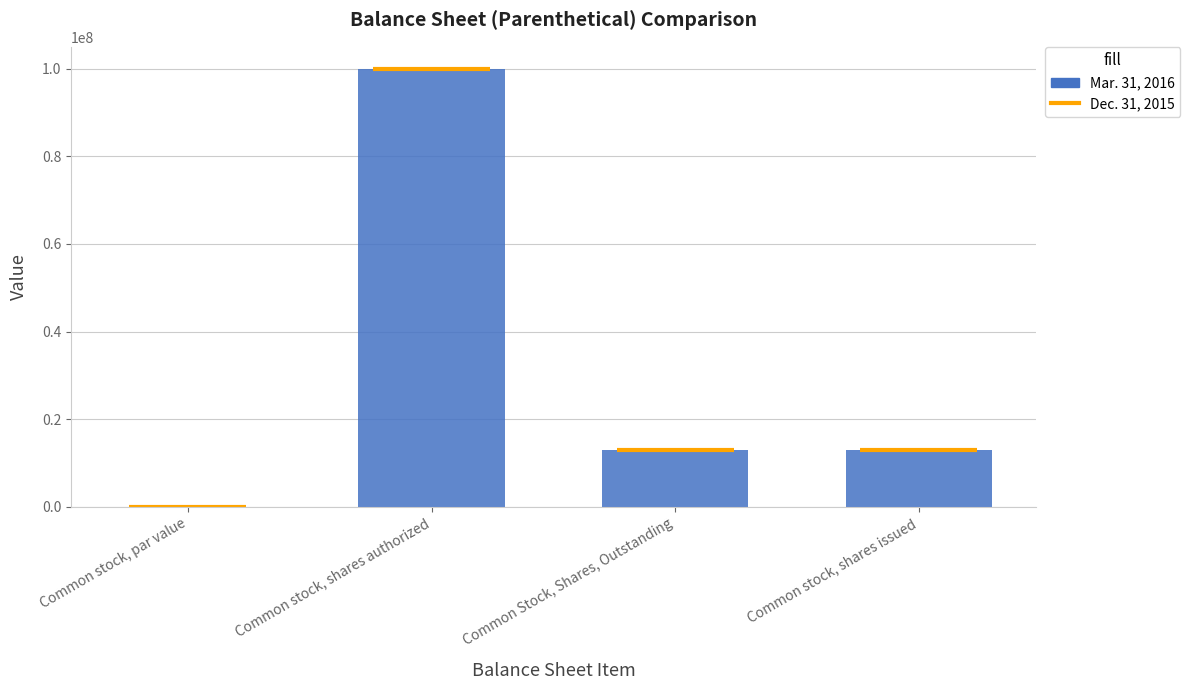

Reading left to right, list all the values displayed in this chart.

Common stock, par value=0.0	Common stock, shares authorized=100000000.0	Common Stock, Shares, Outstanding=12900000.0	Common stock, shares issued=12900000.0